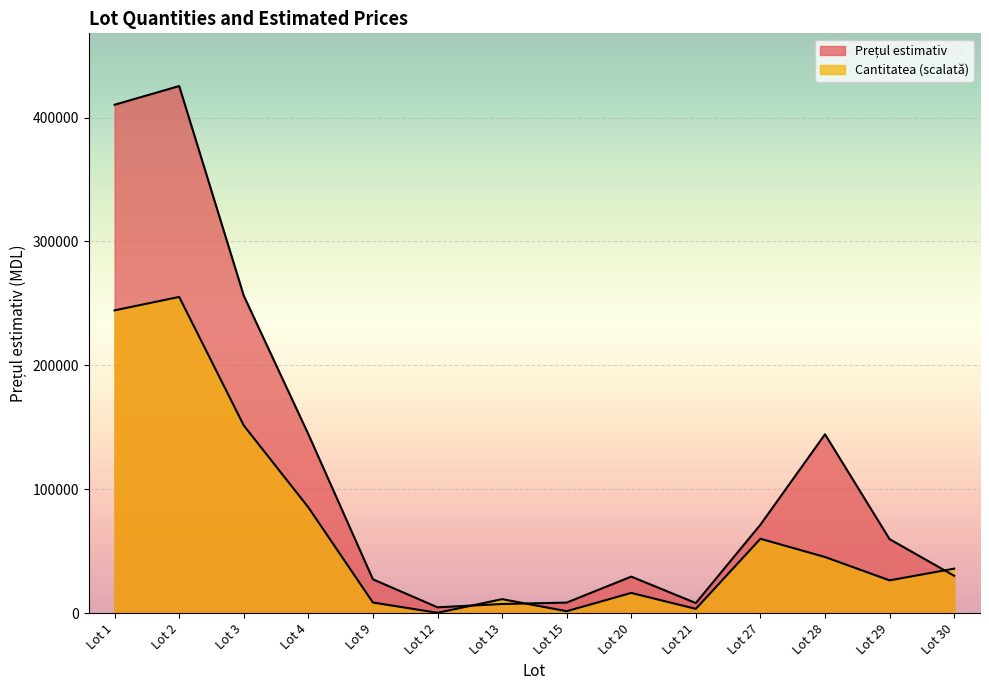

What is the difference between the highest and lowest values at Lot 20?

13156.0